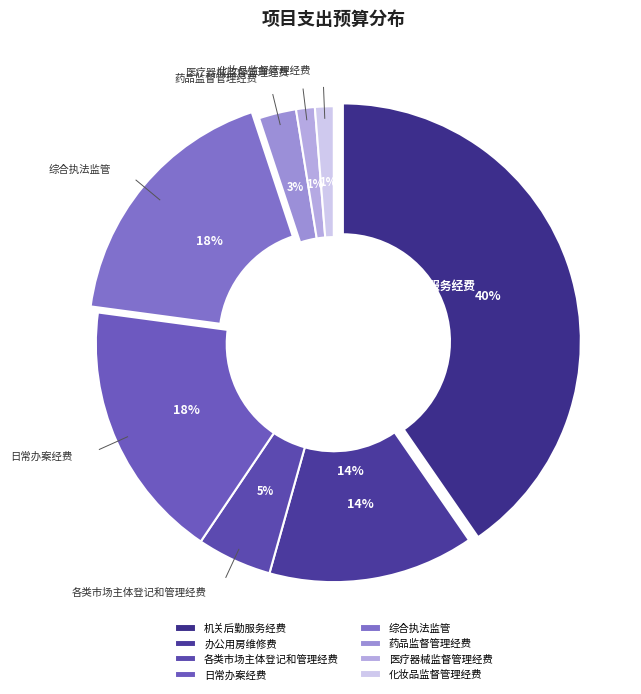

Is there a majority slice in this chart?

No